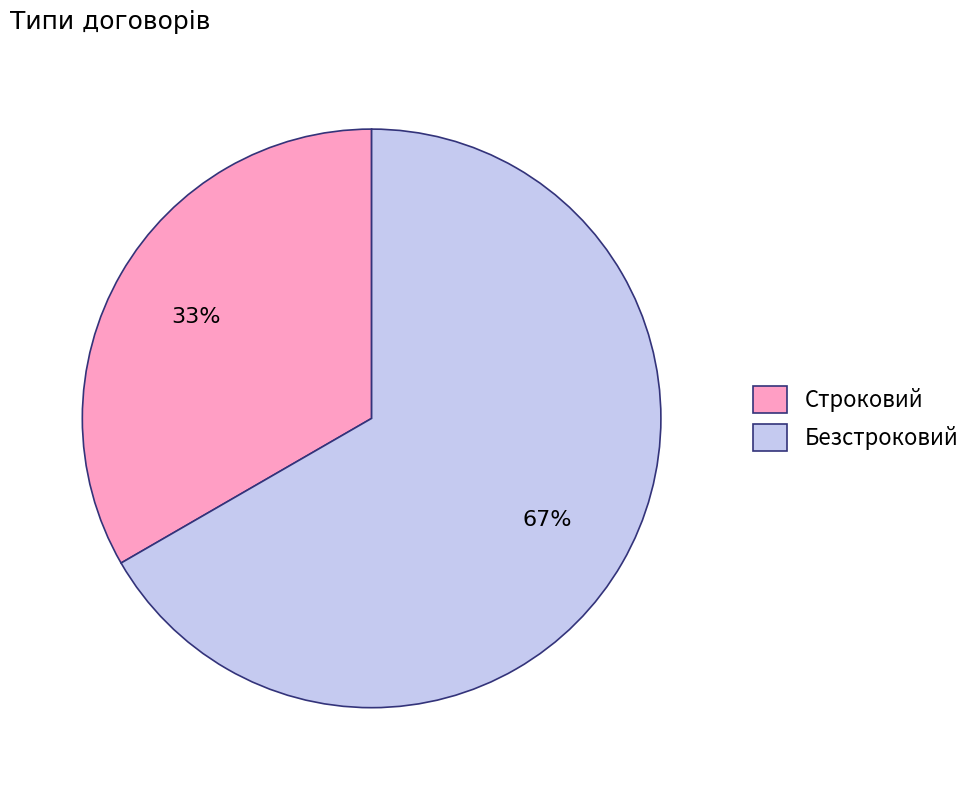

To the nearest percent, what portion does Строковий represent?

33%